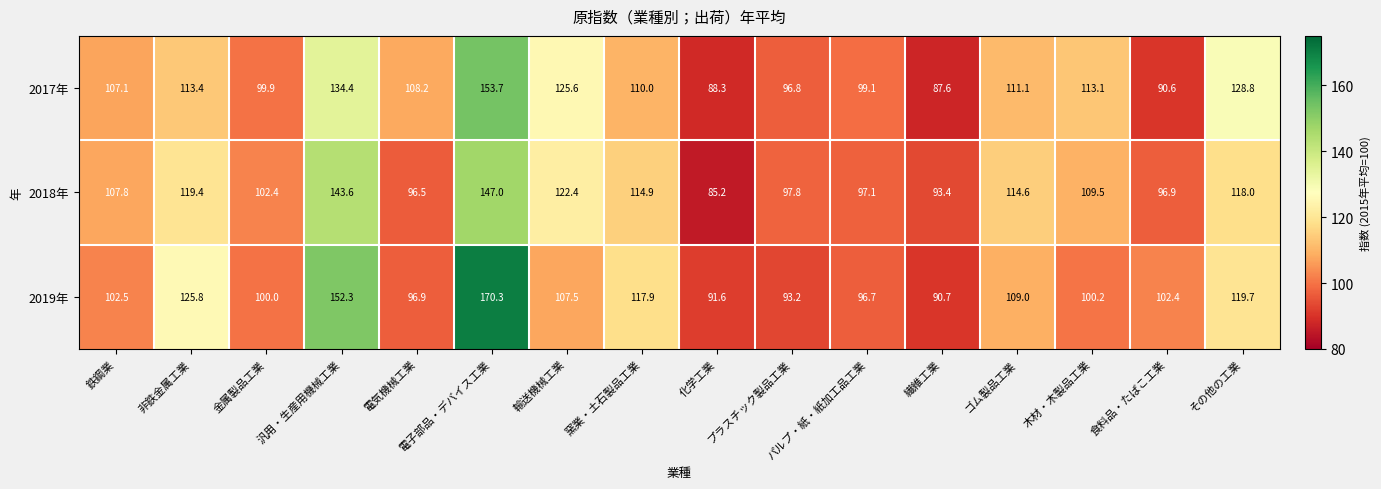

The value of 2019年 at 化学工業 is 163.7. True or false?

False